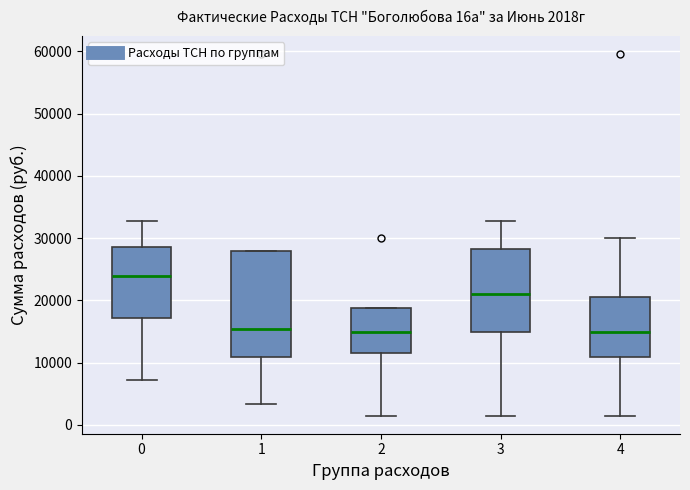

Which box is the tallest, from its lower edge to its upper edge?

1